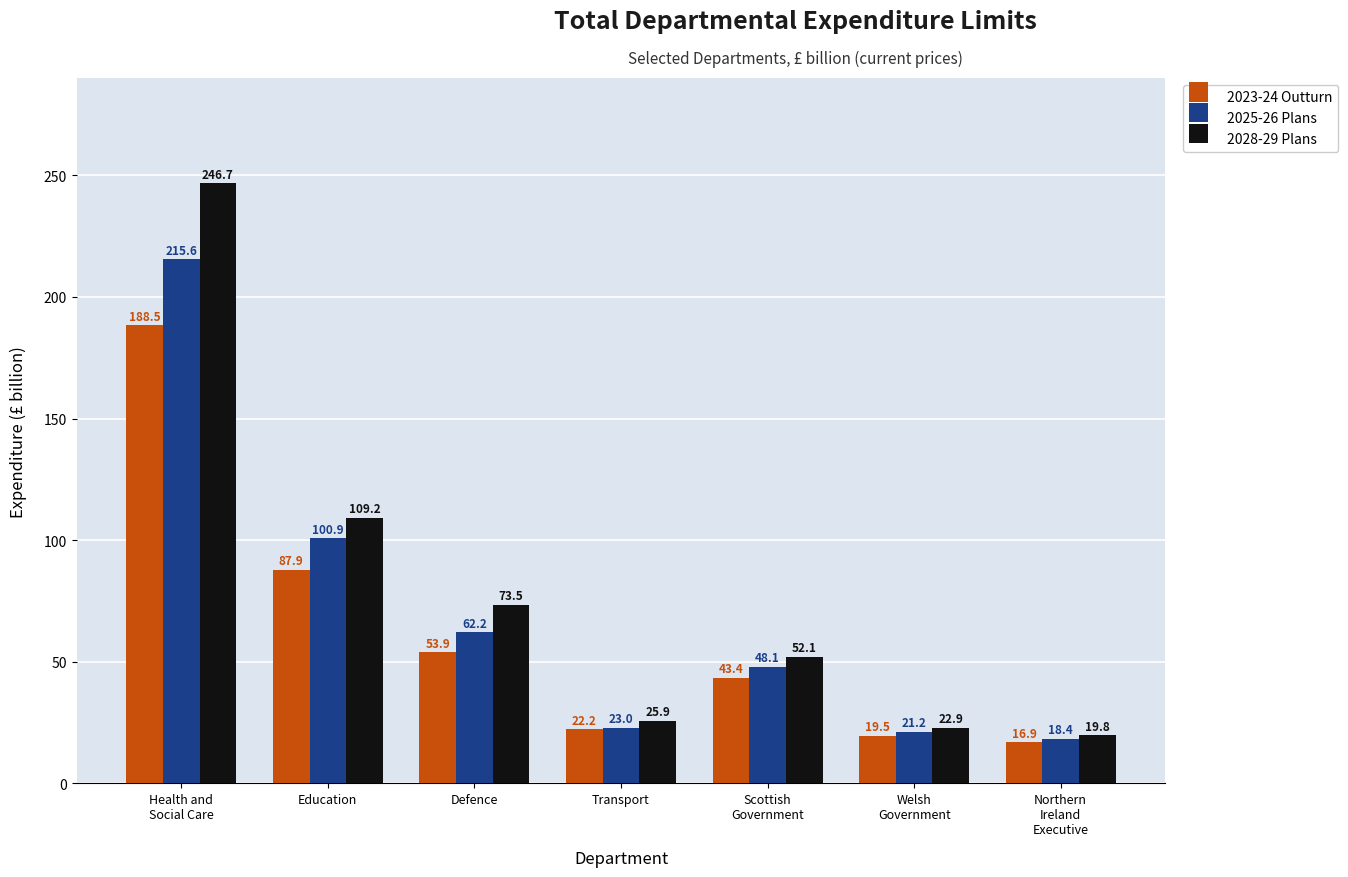

Rank the series by their average value, from highest to lowest.

2028-29 Plans, 2025-26 Plans, 2023-24 Outturn